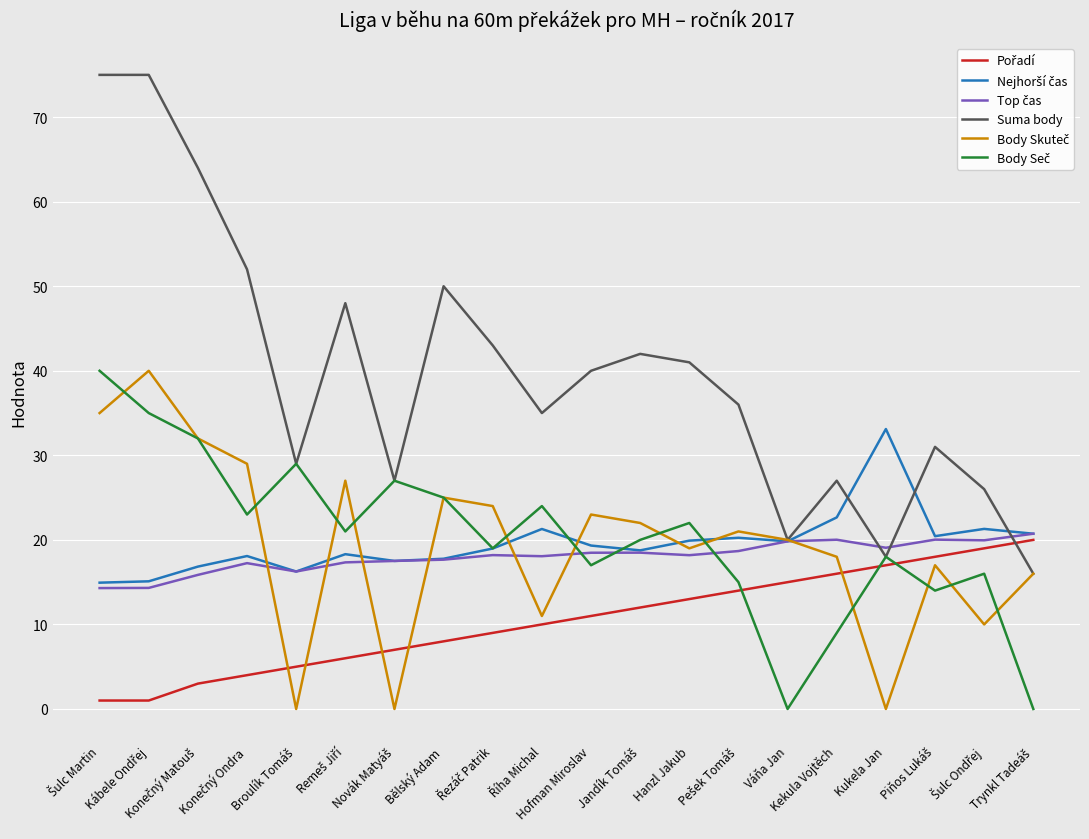

Which series has the largest total across all categories?

Suma body